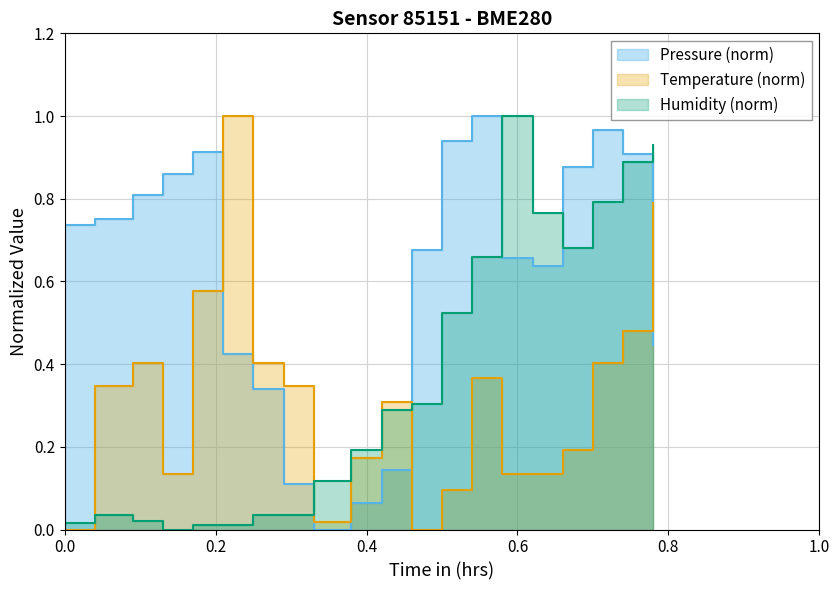

What is the sum of all Humidity (%) values?

7.3